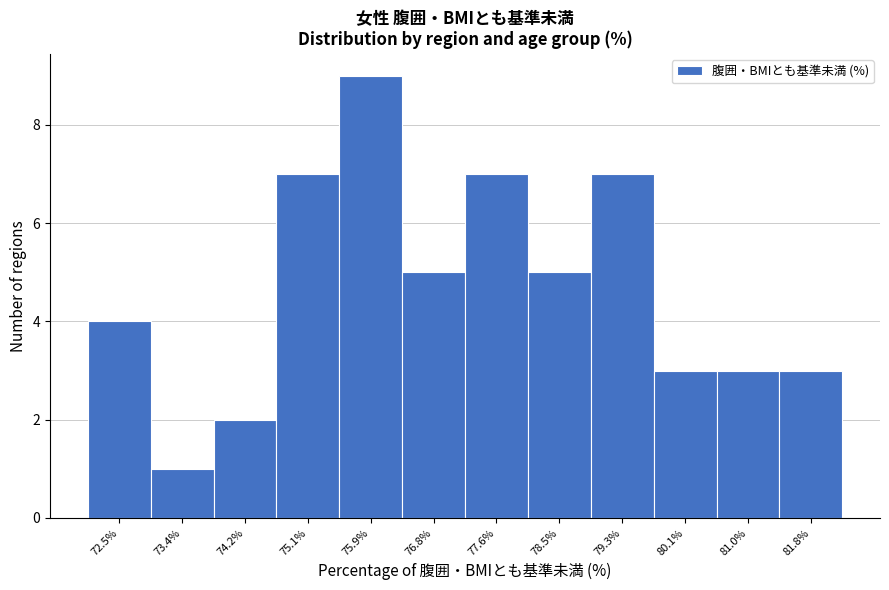

Reading left to right, extract all data points from this chart.

72.5%=4	73.4%=1	74.2%=2	75.1%=7	75.9%=9	76.8%=5	77.6%=7	78.5%=5	79.3%=7	80.1%=3	81.0%=3	81.8%=3